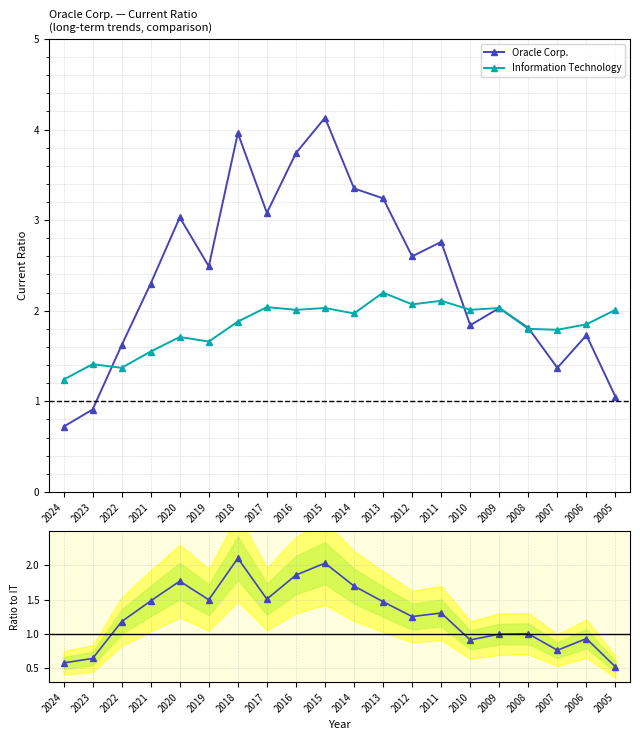

What is the minimum value for Oracle Corp.?

0.7